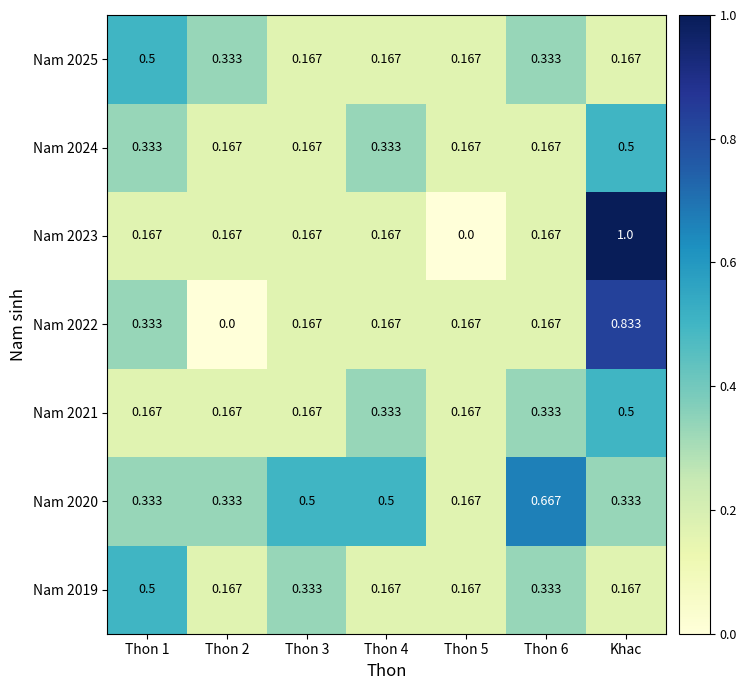

What is the maximum value shown in the chart?

1.0